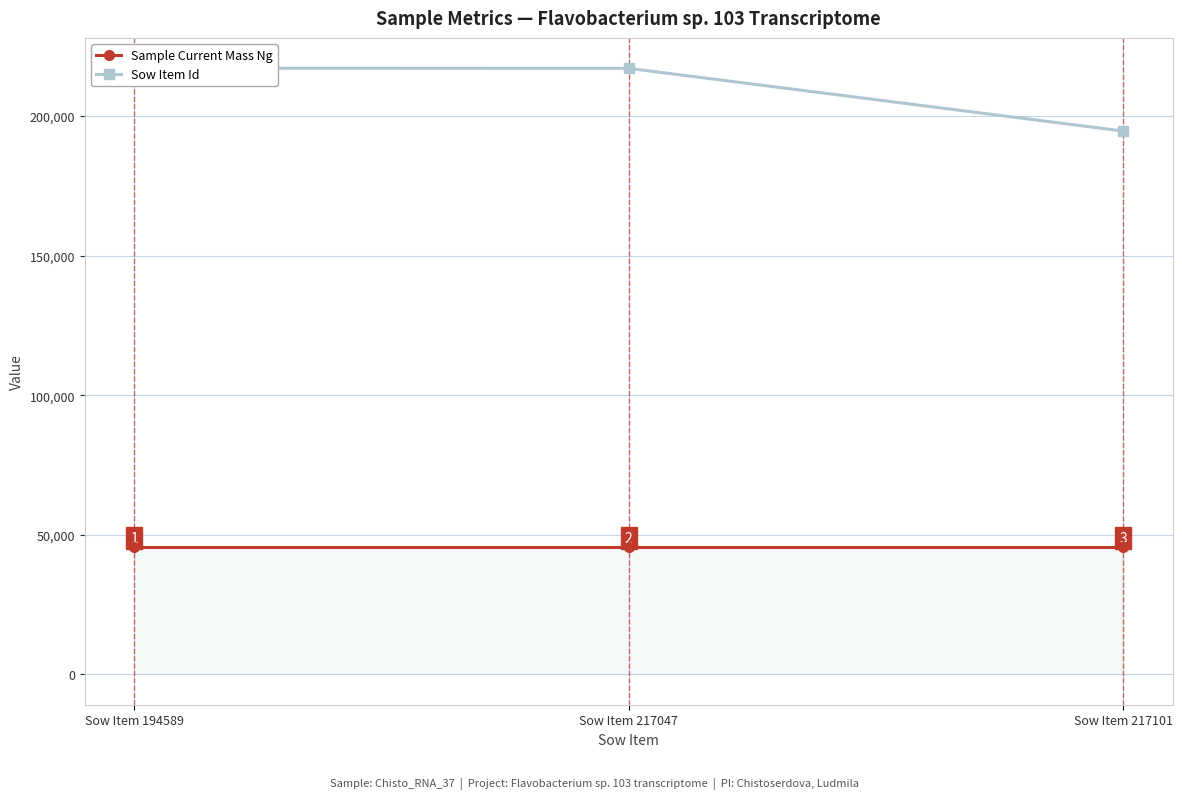

What are all the series names shown in the legend?

Sample Current Mass Ng, Sow Item Id